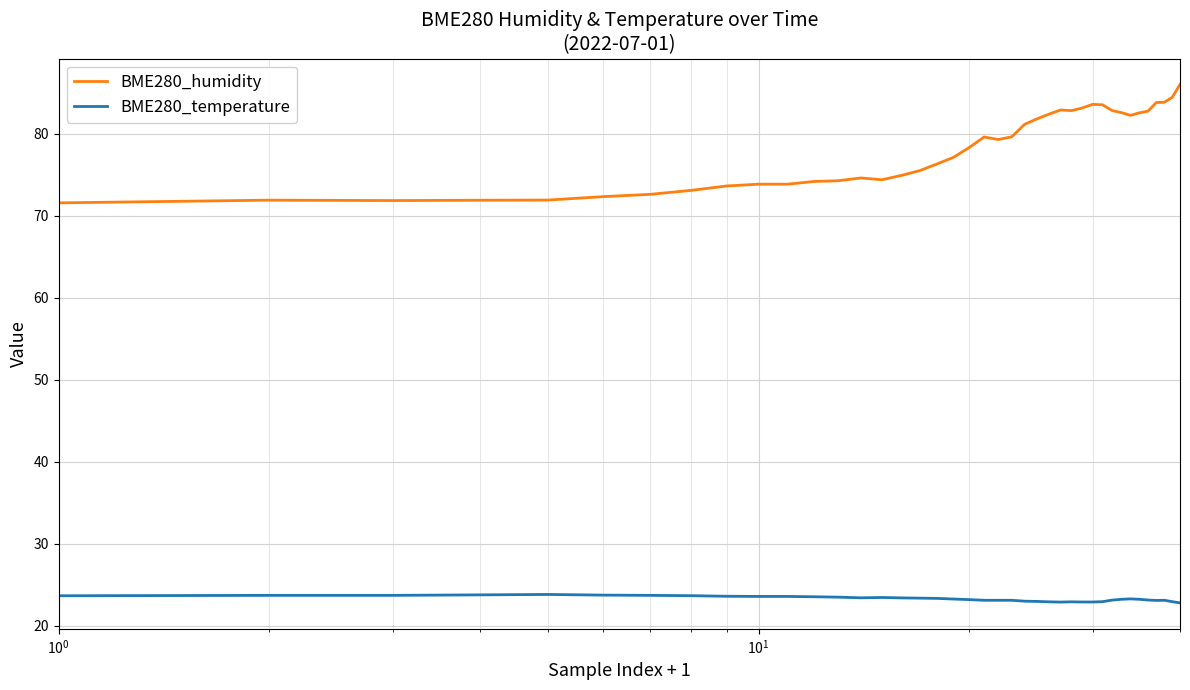

True or false: BME280_humidity and BME280_temperature cross at least once.

False